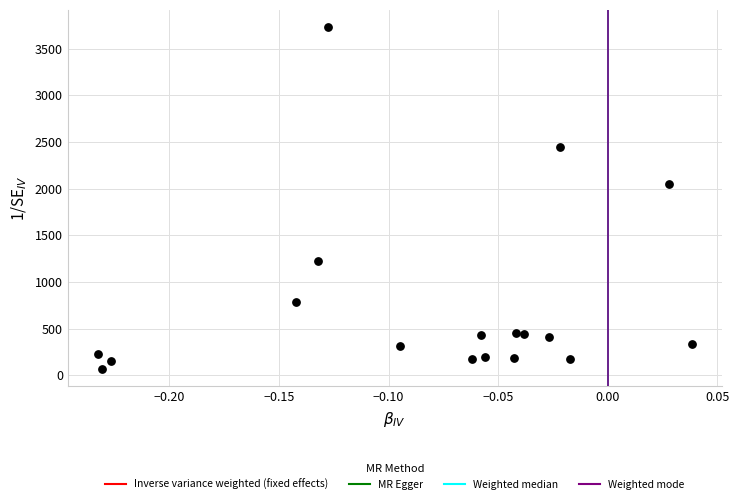

What is the range of Y values (max minus min)?

3665